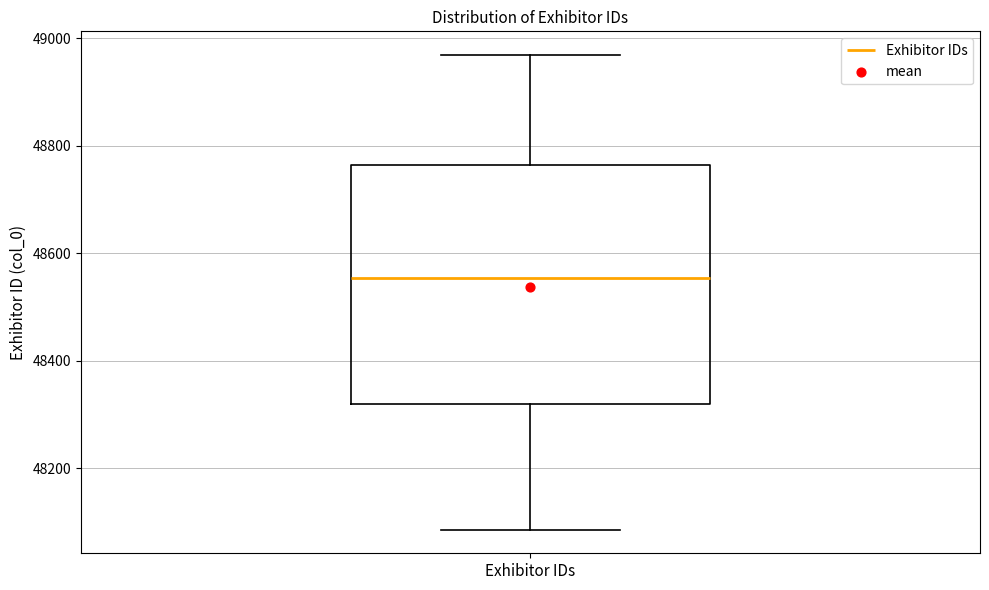

Where does the median line of the box for Exhibitor IDs sit on the y-axis? The values are not printed on the chart, so give them approximately, as read against the axis.

48560